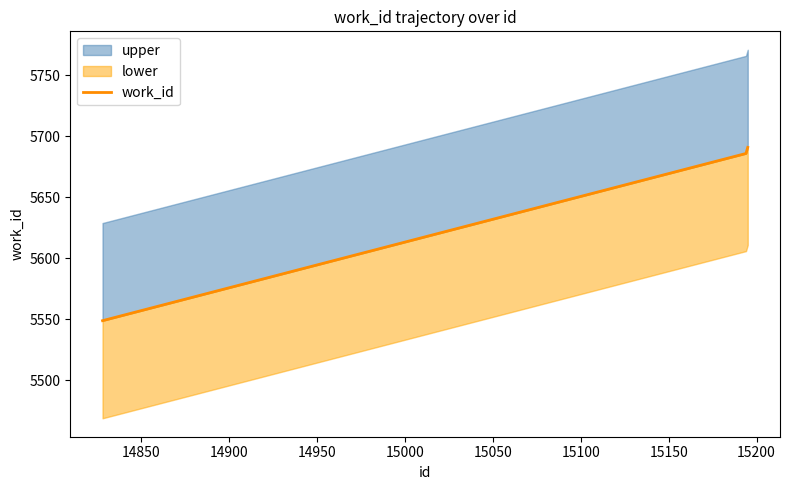

What is the difference between the maximum and minimum values?

142